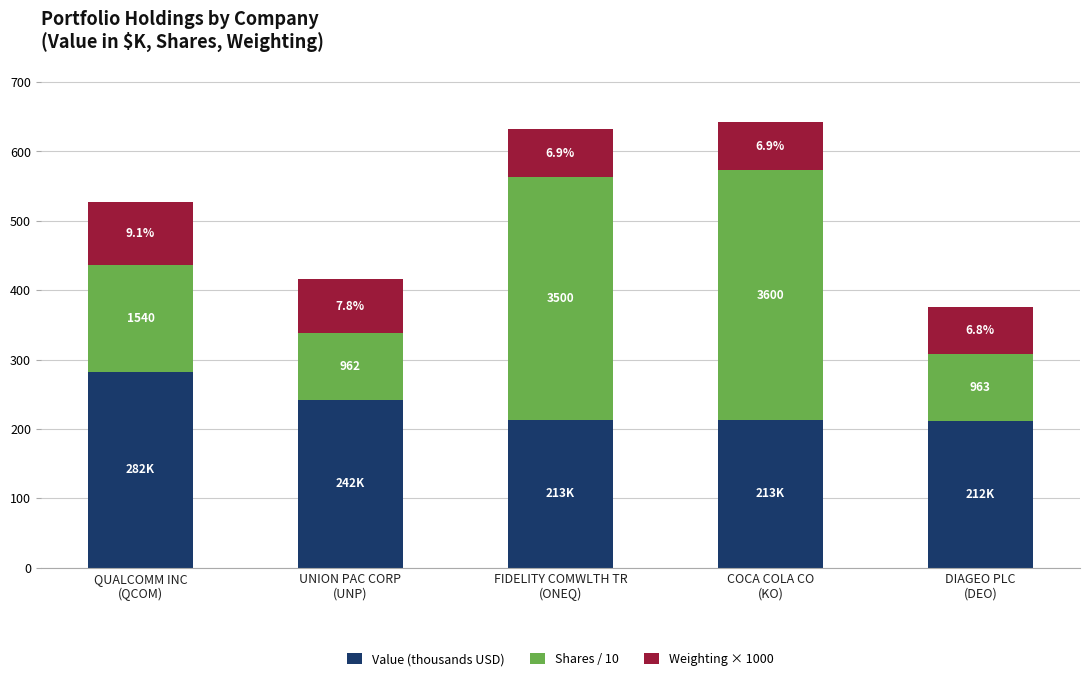

At COCA COLA CO
(KO), list the series in order from largest to smallest.

Shares / 10, Value (thousands USD), Weighting × 1000